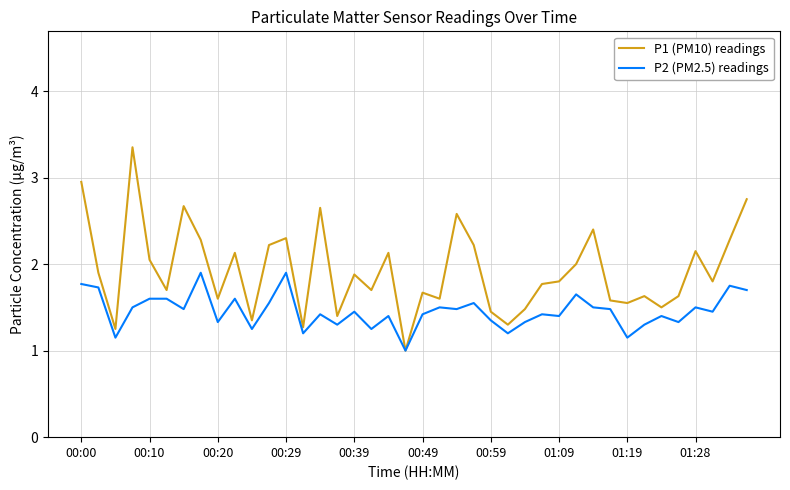

Which series has the largest total across all categories?

P1 (PM10) readings